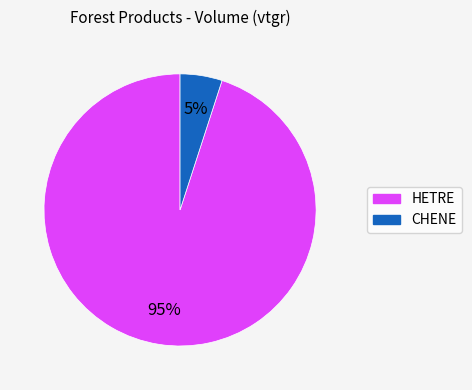

Which slice represents more than half of the pie?

HETRE